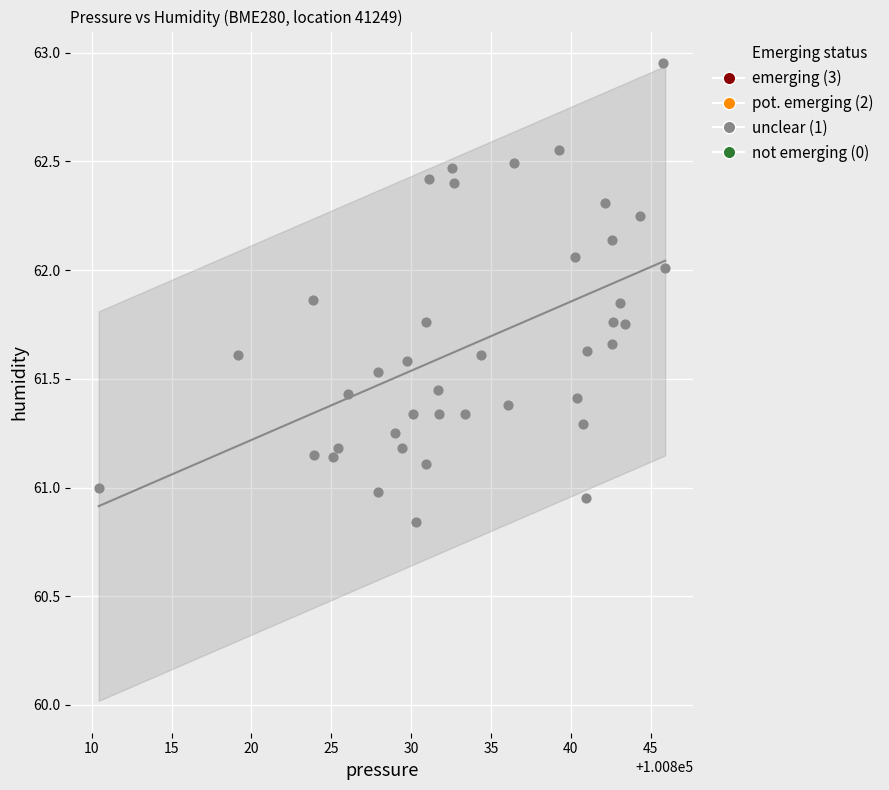

What is the range of Y values (max minus min)?

2.1